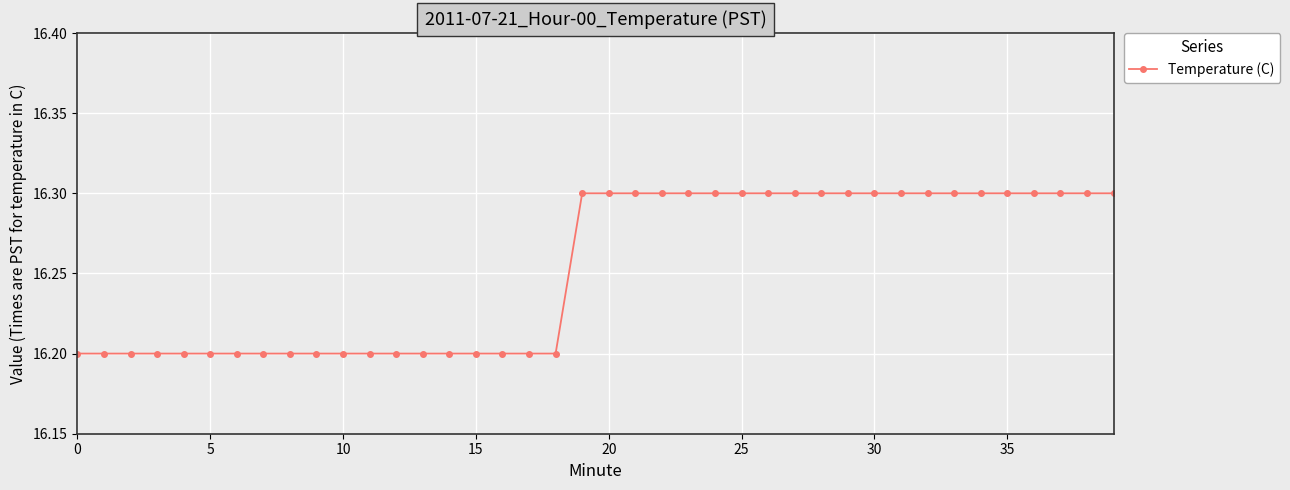

Count the values in the range 16 to 17.

40